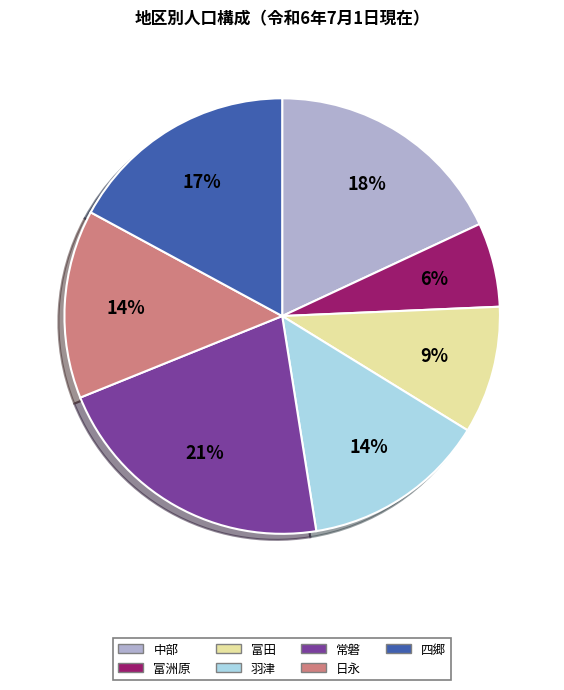

Is there a majority slice in this chart?

No